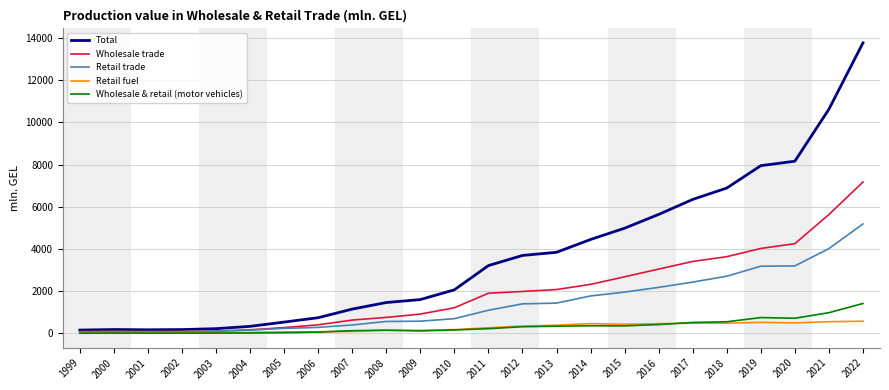

What is the sum of the Wholesale & retail (motor vehicles) values at 2020 and 2004?

729.7